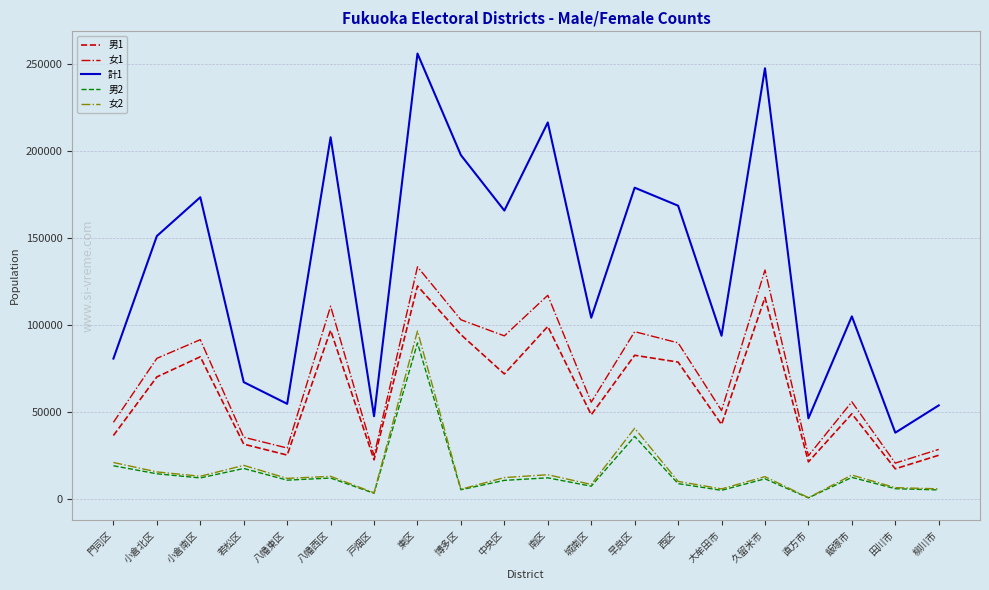

True or false: 女2 and 男1 cross at least once.

False